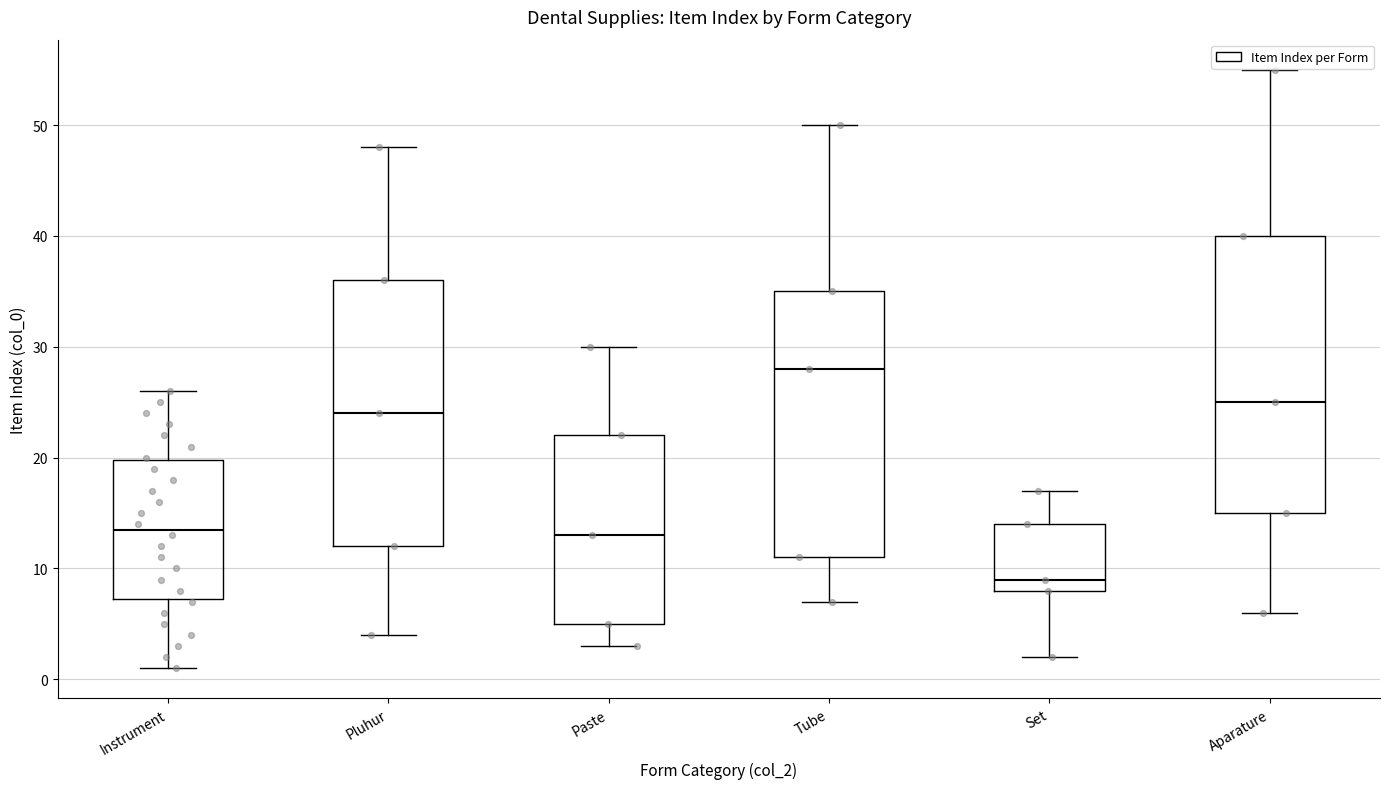

Which box is the tallest, from its lower edge to its upper edge?

Aparature